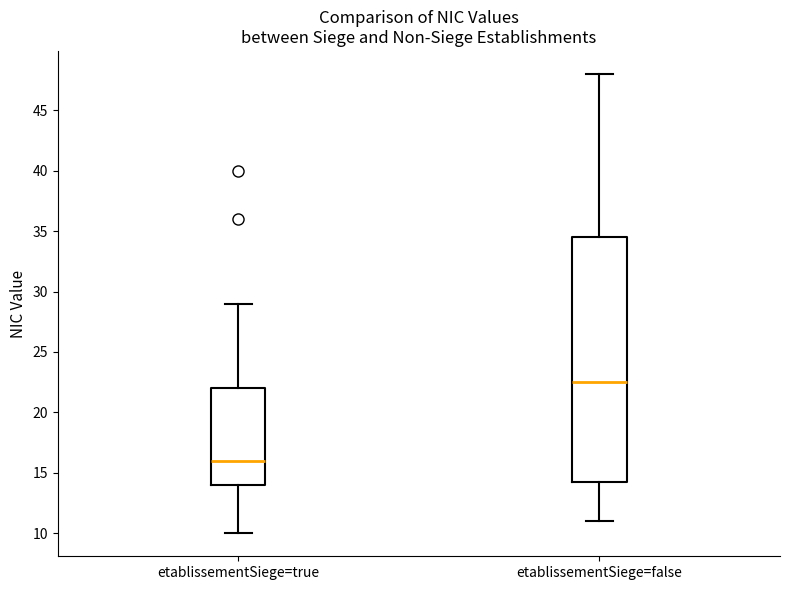

Reading left to right, transcribe this box plot: for each box, give where its median line is, the range the box spans, and where its two whiskers end, as read against the y-axis. The values are not printed on the chart, so give them approximately, as read against the axis.

etablissementSiege=true: median 16.0, box 14.0 to 22.0, whiskers 10.0 to 29.0
etablissementSiege=false: median 22.5, box 14.5 to 34.5, whiskers 11.0 to 48.0